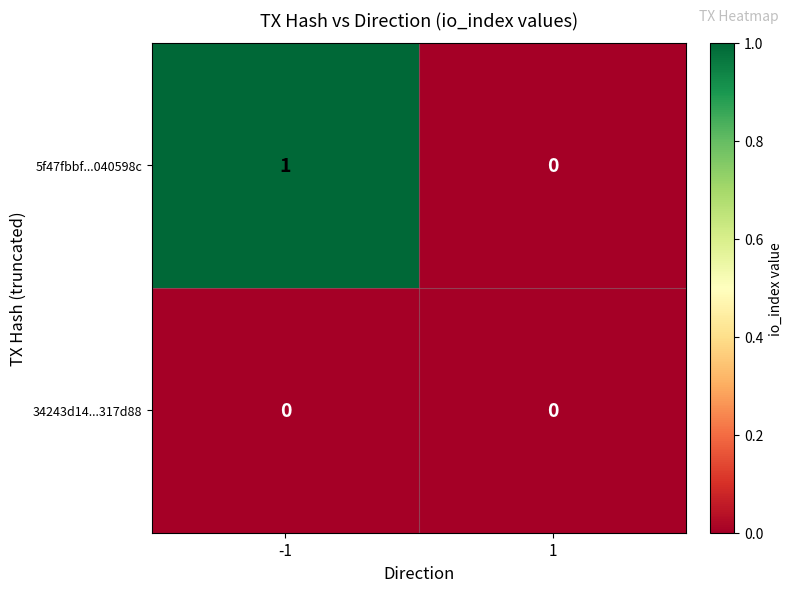

Reading right to left, transcribe all the data shown in this chart.

5f47fbbf...040598c: 1=0	-1=1
34243d14...317d88: 1=0	-1=0